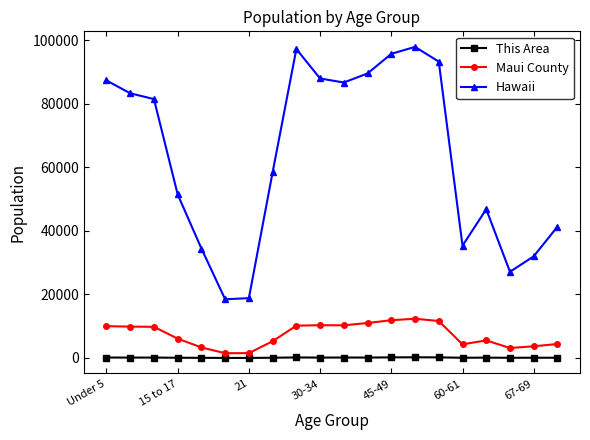

Which series has the widest spread of values?

Hawaii